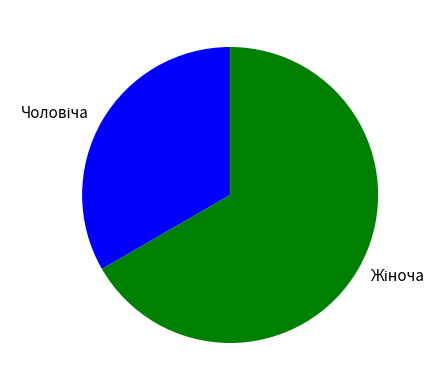

Is there a majority slice in this chart?

Yes